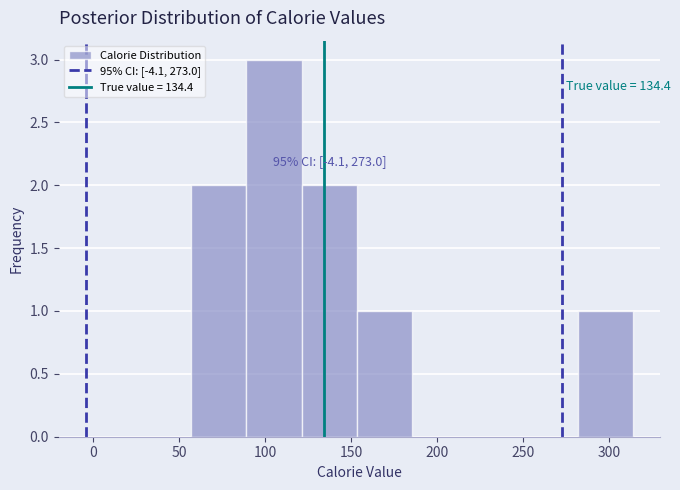

Which range on the x-axis has the tallest bar?

90 to 120